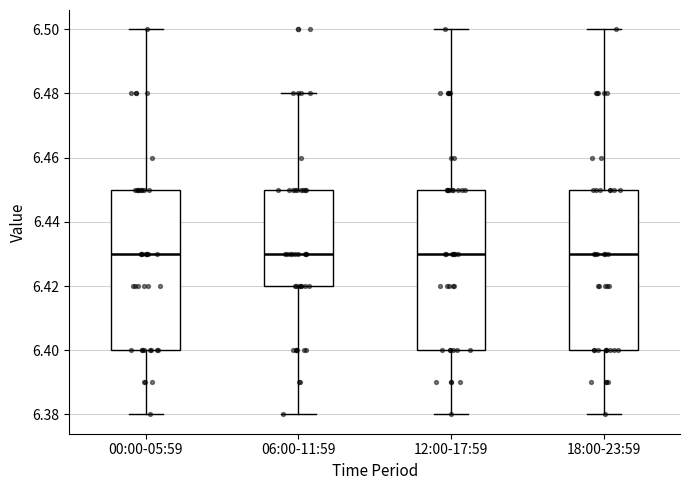

Reading left to right, read every box against the y-axis: the position of its median line, the range the box covers, and the ends of its whiskers. The values are not printed on the chart, so give them approximately, as read against the axis.

00:00-05:59: median 6.43, box 6.40 to 6.45, whiskers 6.38 to 6.50
06:00-11:59: median 6.43, box 6.42 to 6.45, whiskers 6.38 to 6.48
12:00-17:59: median 6.43, box 6.40 to 6.45, whiskers 6.38 to 6.50
18:00-23:59: median 6.43, box 6.40 to 6.45, whiskers 6.38 to 6.50